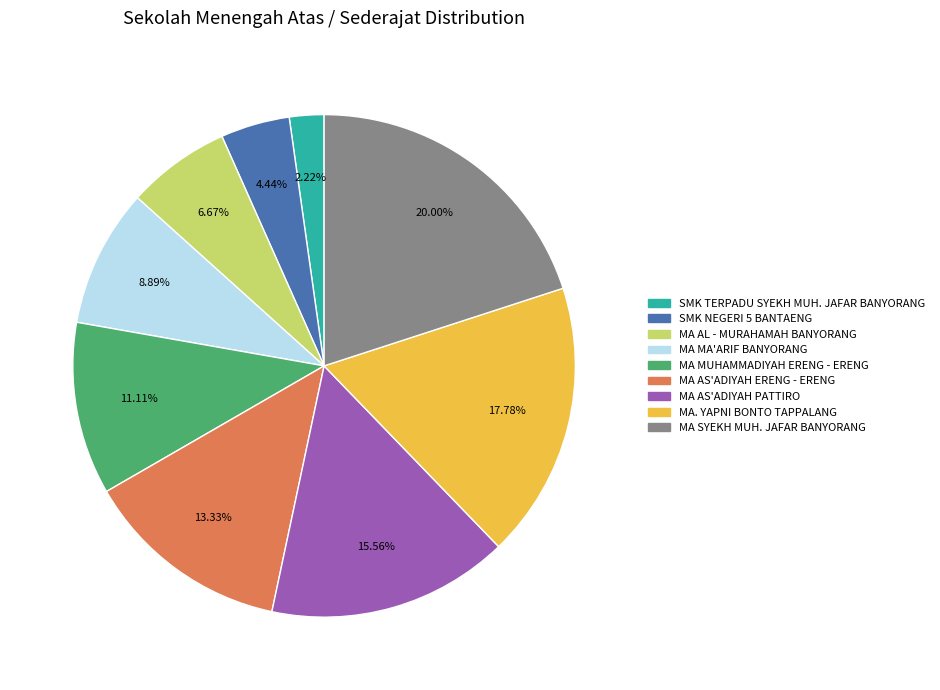

True or false: MA AS'ADIYAH ERENG - ERENG accounts for 13% of the total.

True